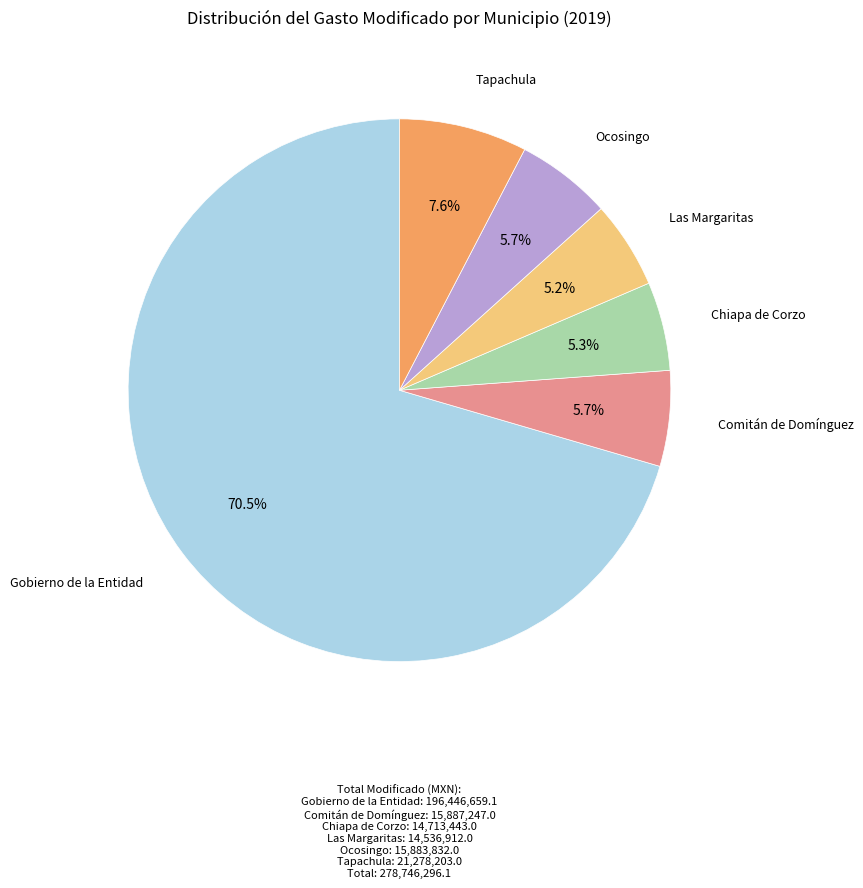

How many segments does this pie chart have?

6